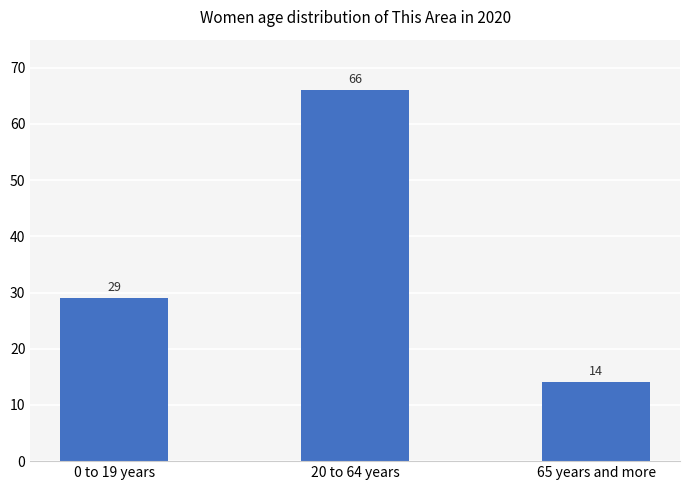

Which has a higher value, 65 years and more or 20 to 64 years?

20 to 64 years